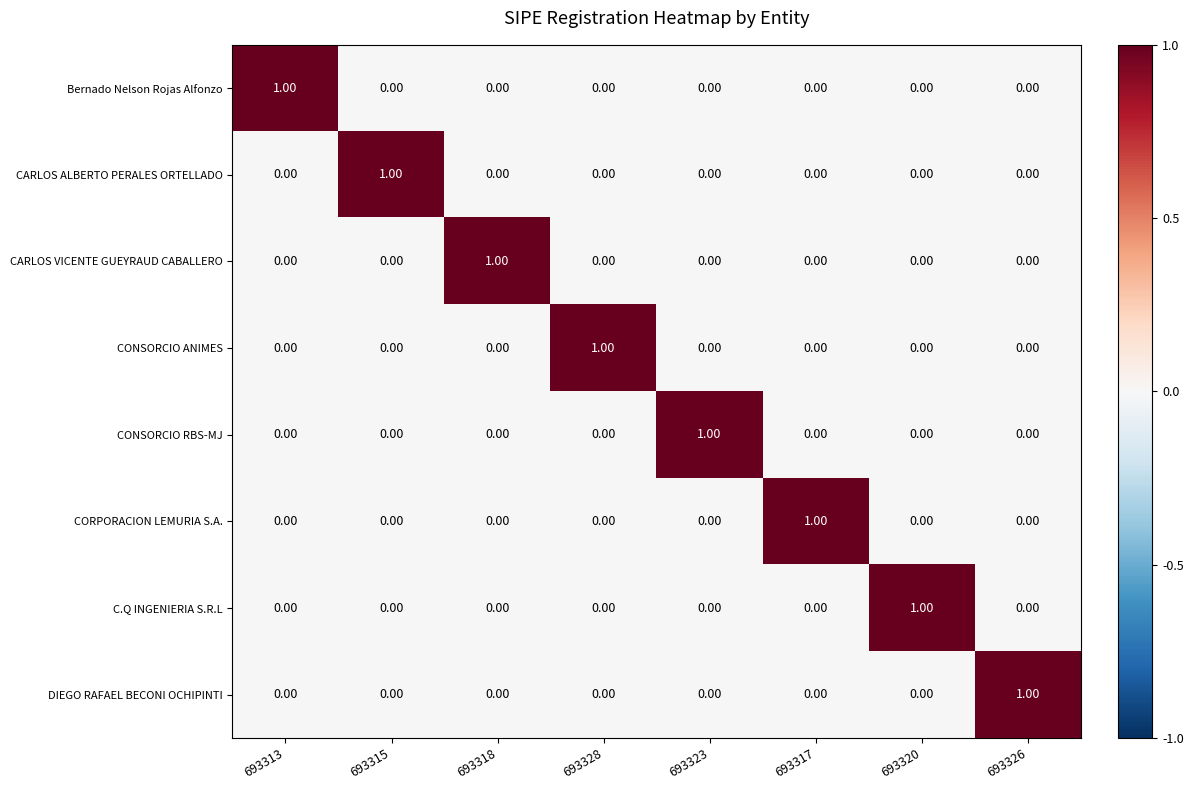

At how many categories does at least one series exceed 0?

8